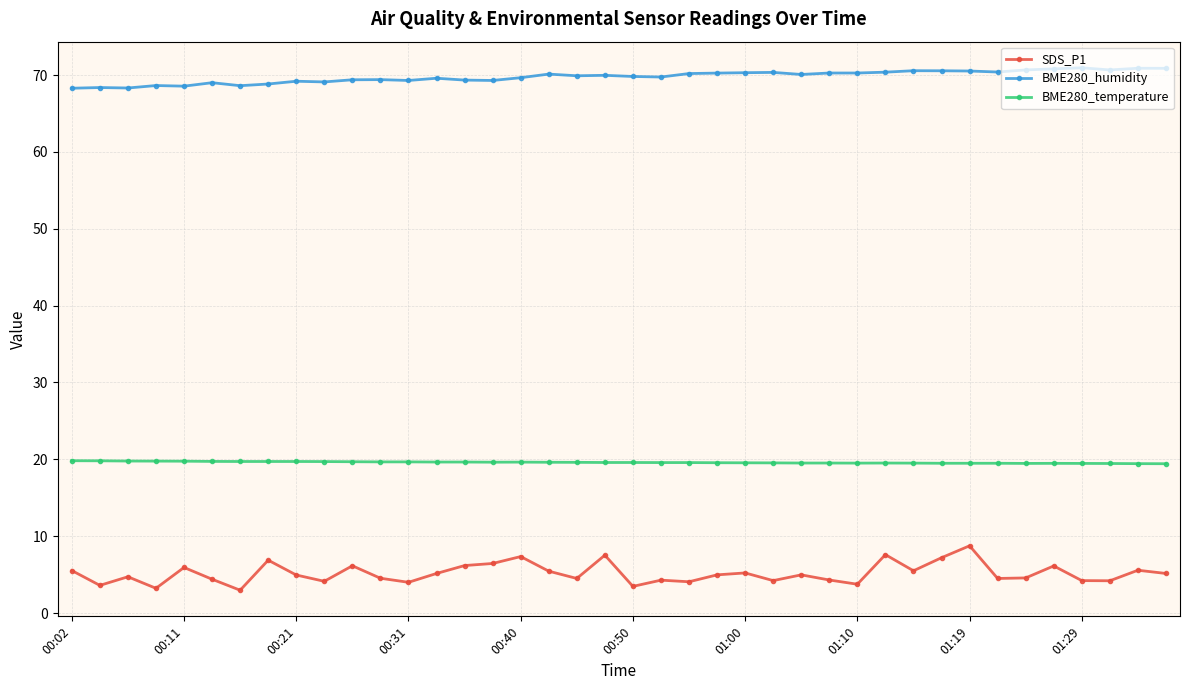

What is the maximum value shown in the chart?

71.0